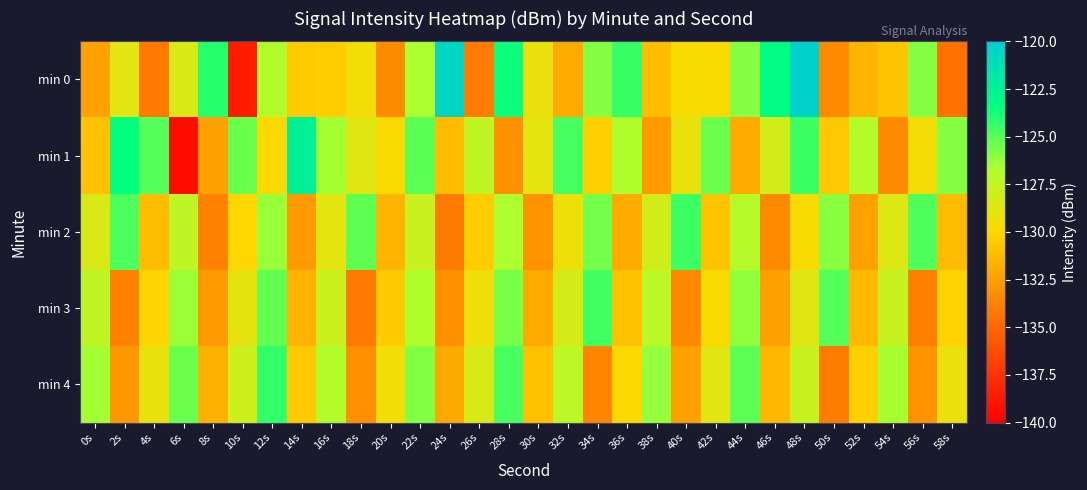

Which series has the widest spread of values?

min 0